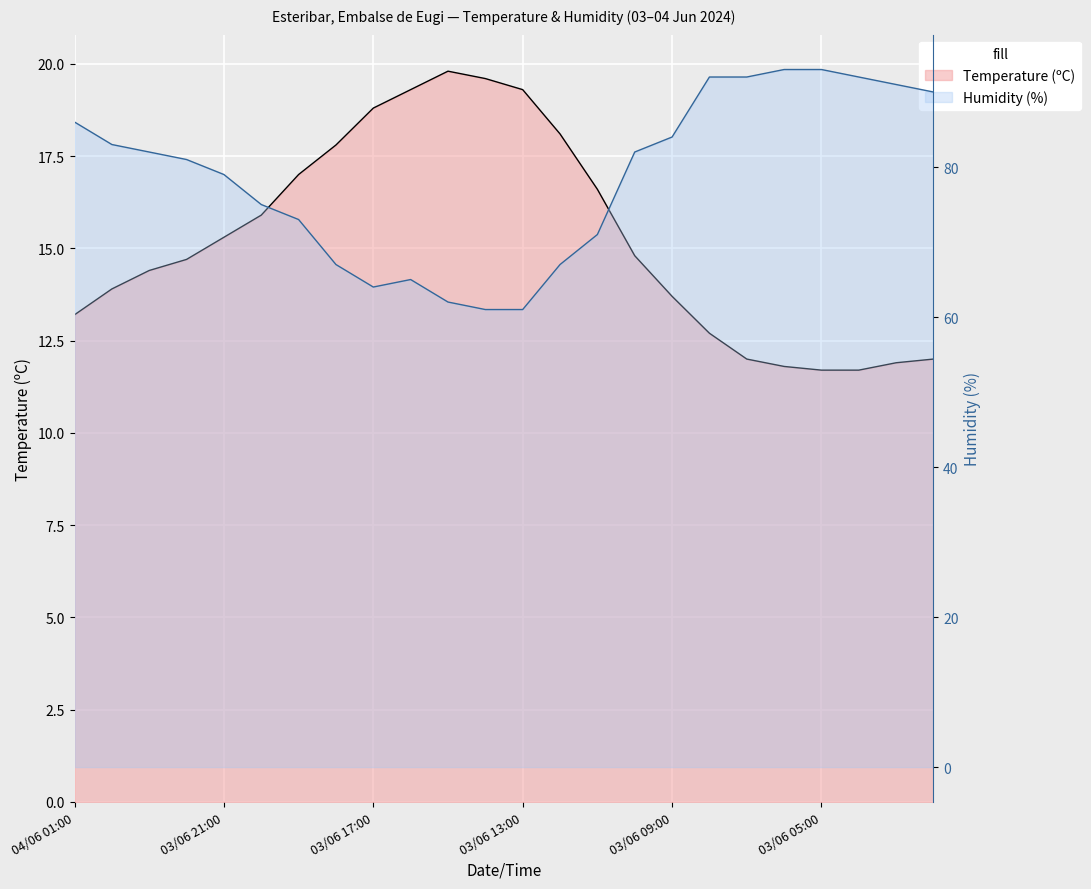

List the labels in order of Temperature (ºC) value, smallest first.

03/06 05:00, 03/06 04:00, 03/06 06:00, 03/06 03:00, 03/06 07:00, 03/06 02:00, 03/06 08:00, 04/06 01:00, 03/06 09:00, 04/06 00:00, 03/06 23:00, 03/06 22:00, 03/06 10:00, 03/06 21:00, 03/06 20:00, 03/06 11:00, 03/06 19:00, 03/06 18:00, 03/06 12:00, 03/06 17:00, 03/06 16:00, 03/06 13:00, 03/06 14:00, 03/06 15:00